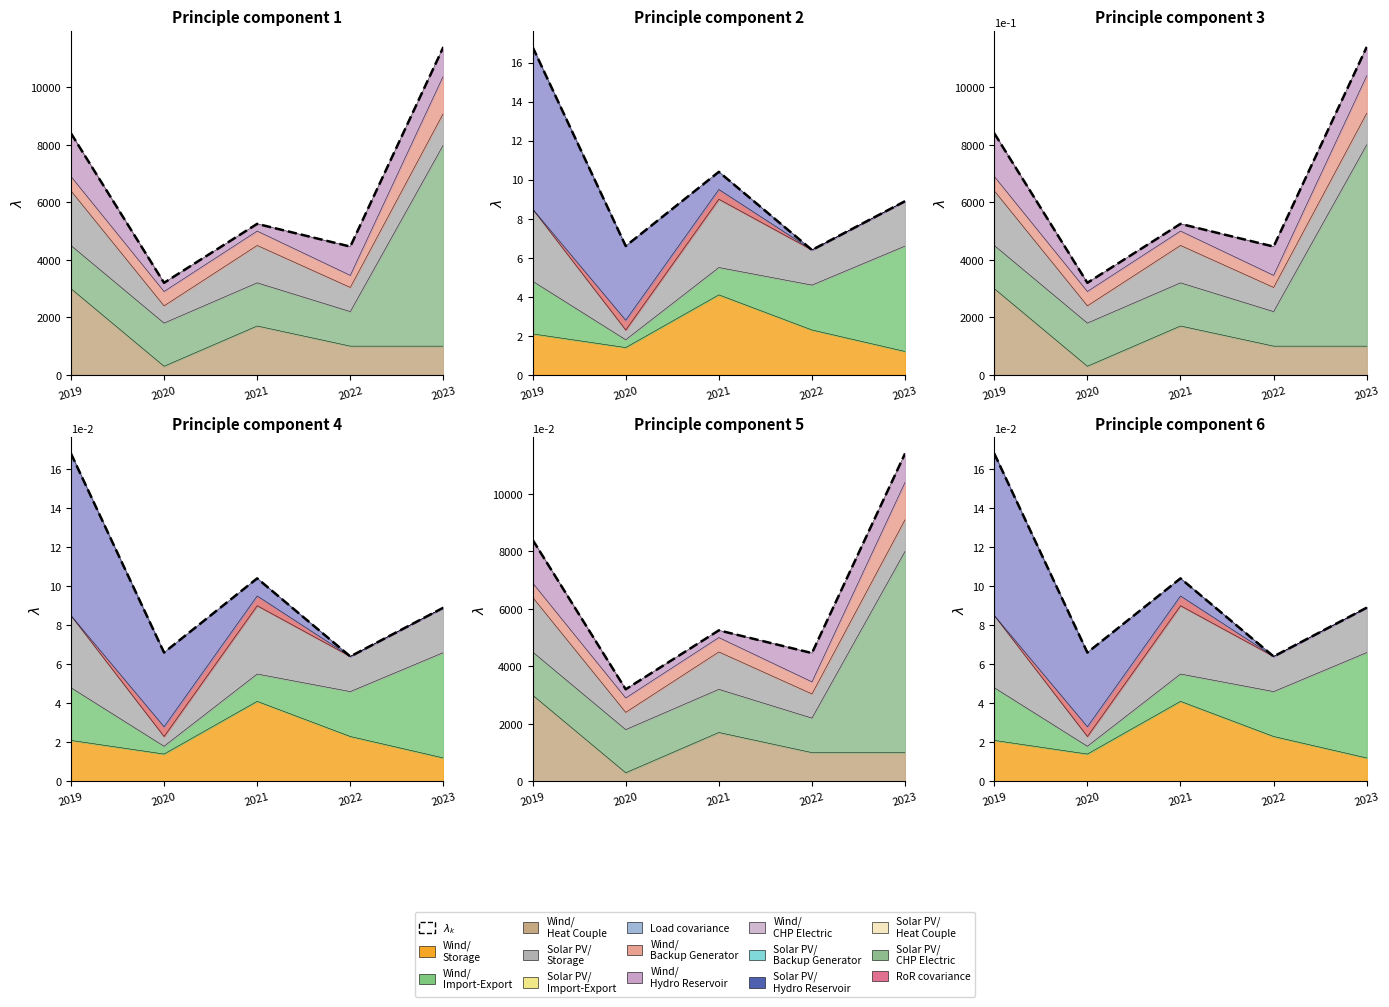

List the labels in order of value, largest first.

2019, 2021, 2023, 2020, 2022